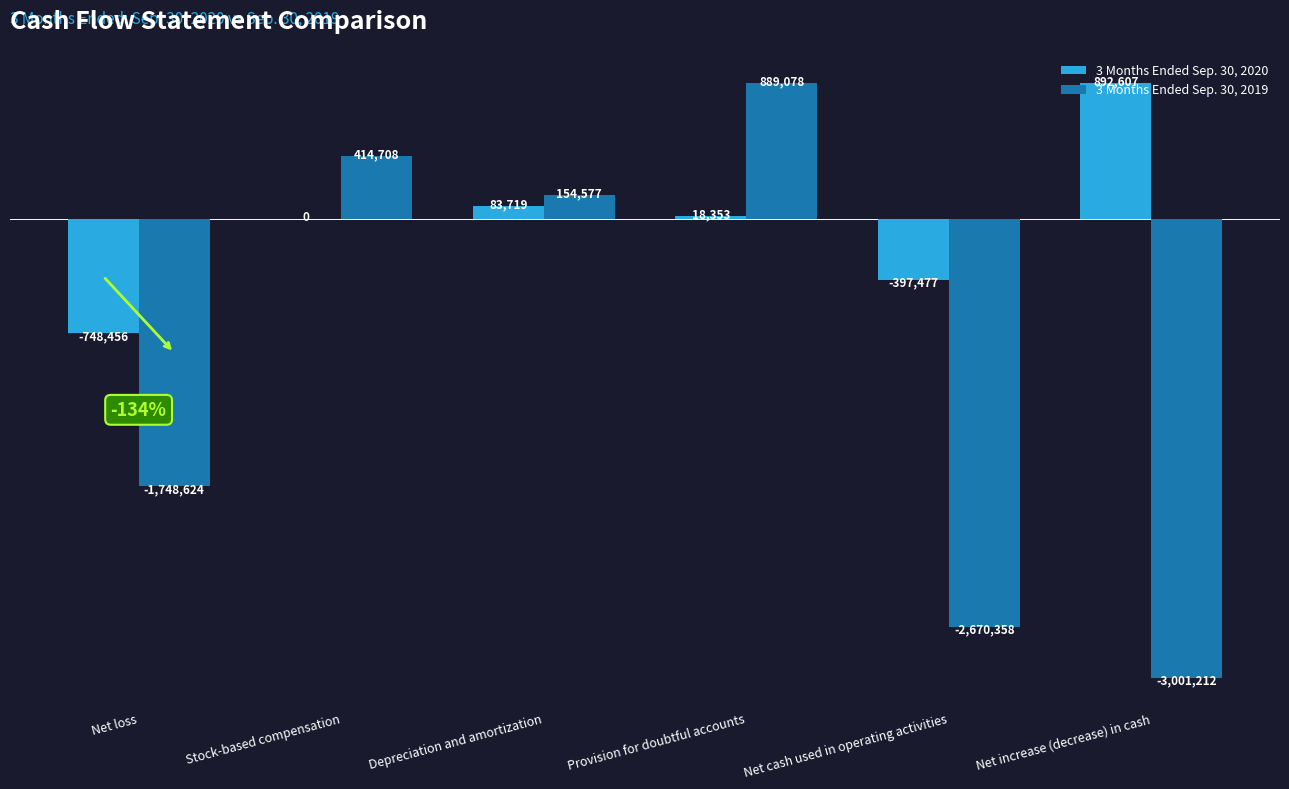

What are all the series names shown in the legend?

3 Months Ended Sep. 30, 2020, 3 Months Ended Sep. 30, 2019